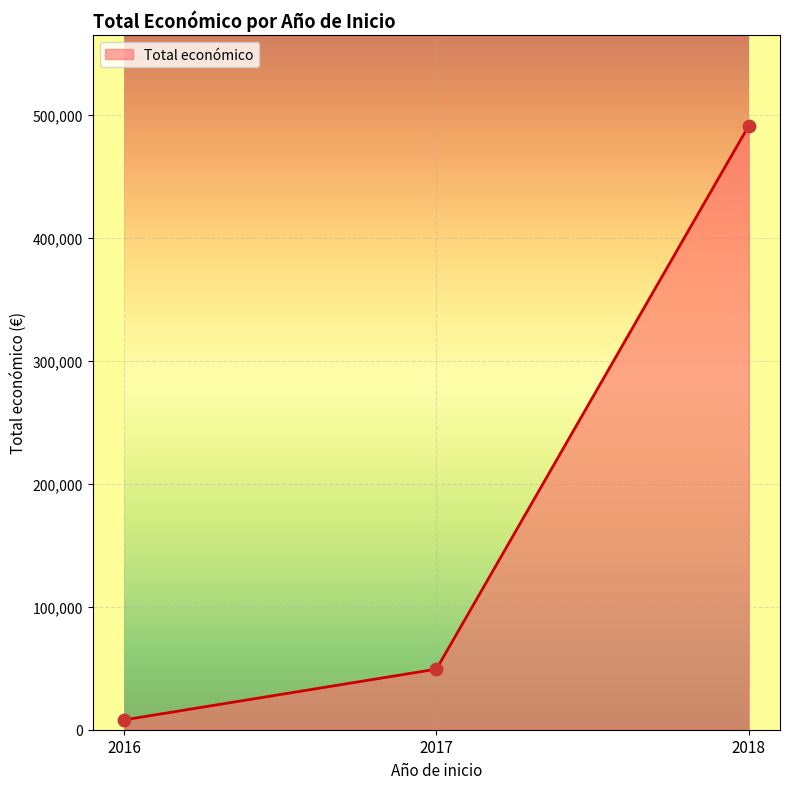

Approximately how many times larger is the value at 2018 compared to 2017?

10.0